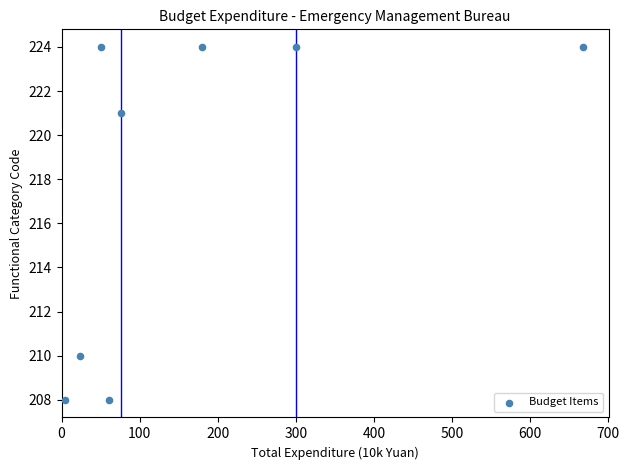

What is the range of Y values (max minus min)?

16